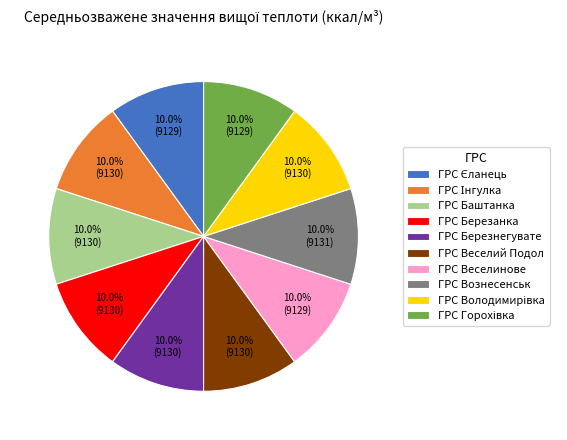

How much of the chart is everything except ГРС Веселий Подол?

90.0%